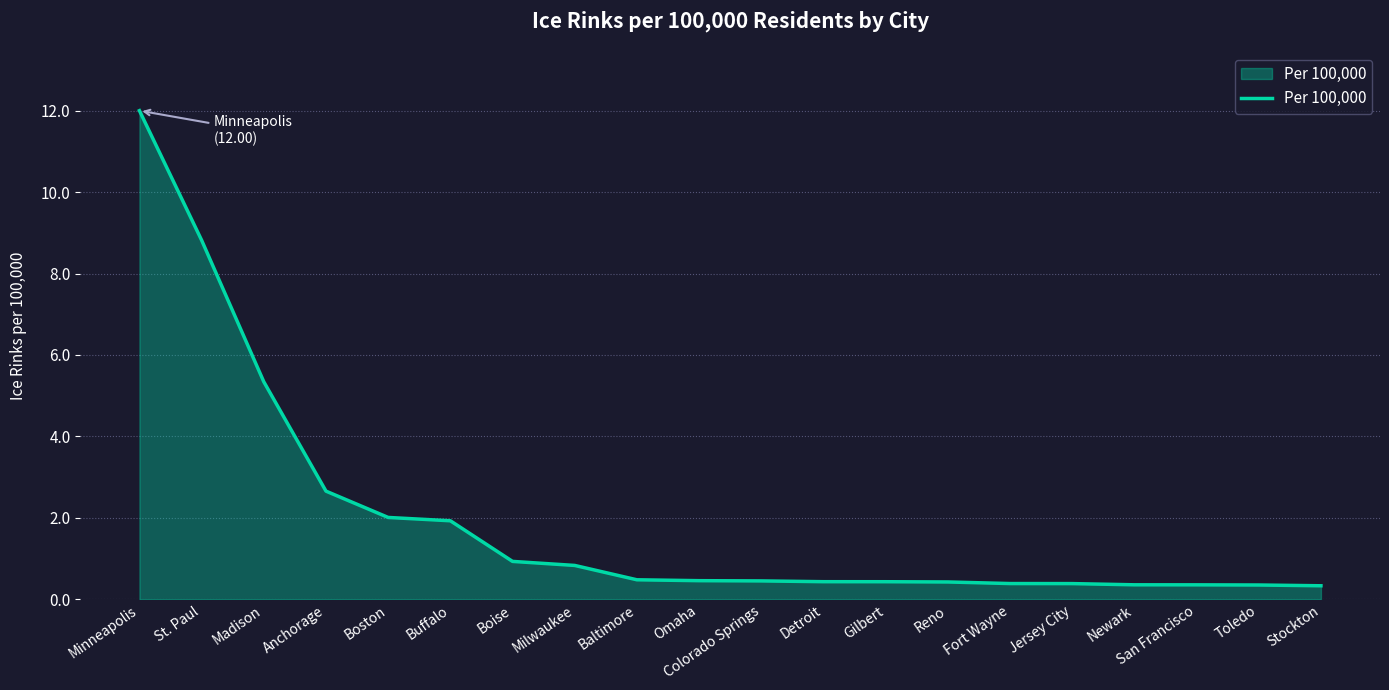

Which label corresponds to the largest value in the chart?

Minneapolis